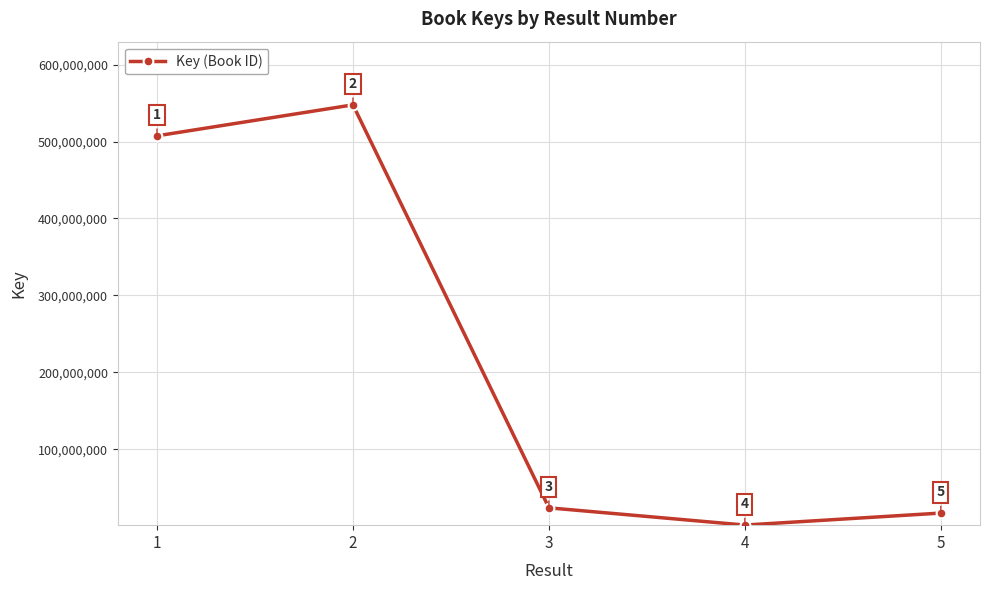

Is it true that the value at 1 is 507441553?

True